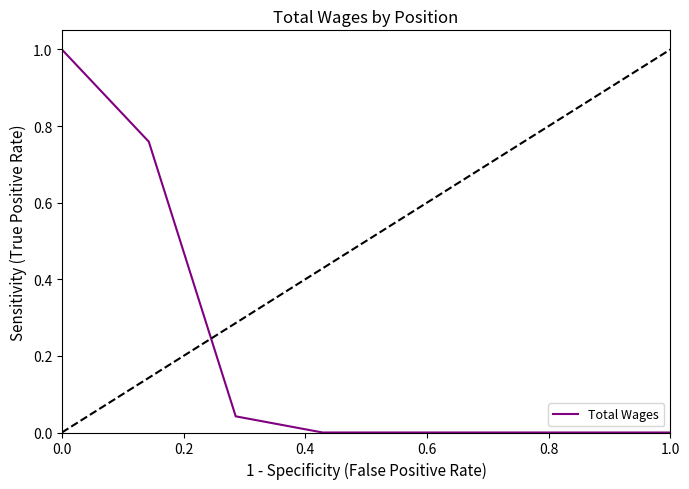

How many lines are shown in the chart?

1